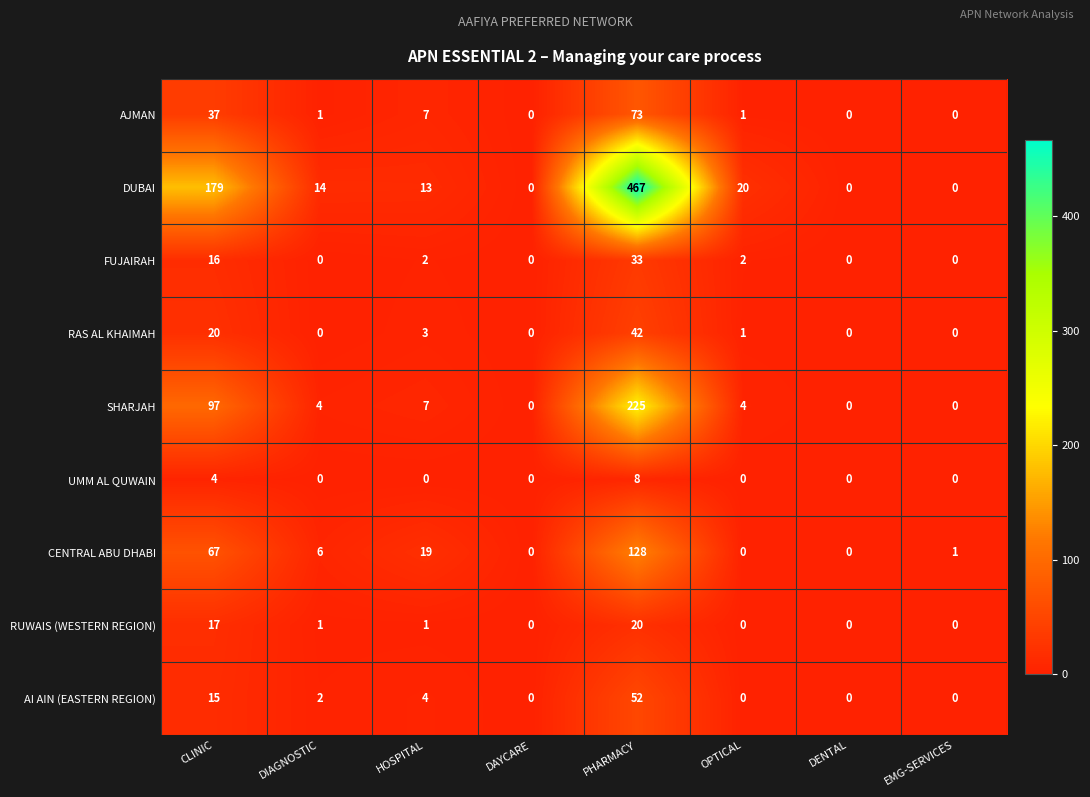

At how many categories does at least one series exceed 289?

1